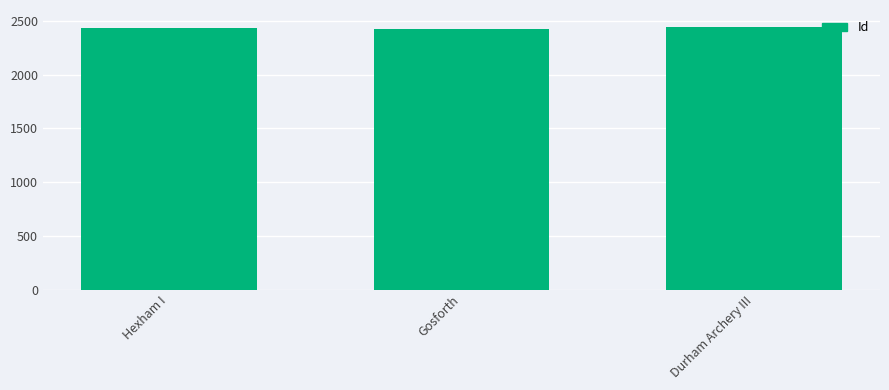

What is the ratio of the value at Hexham I to the value at Gosforth?

1.0